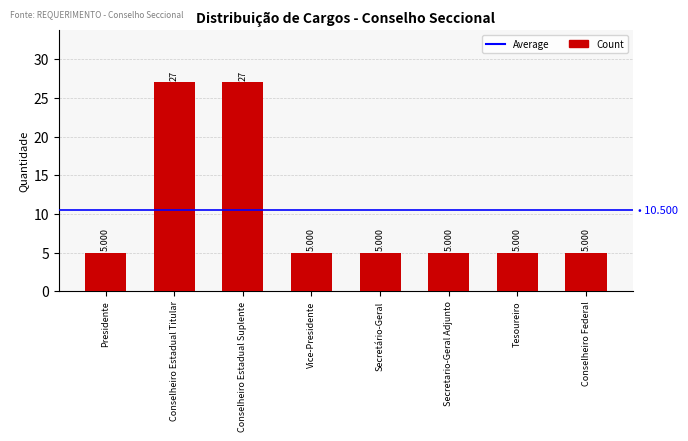

Count the number of values greater than 5.

2